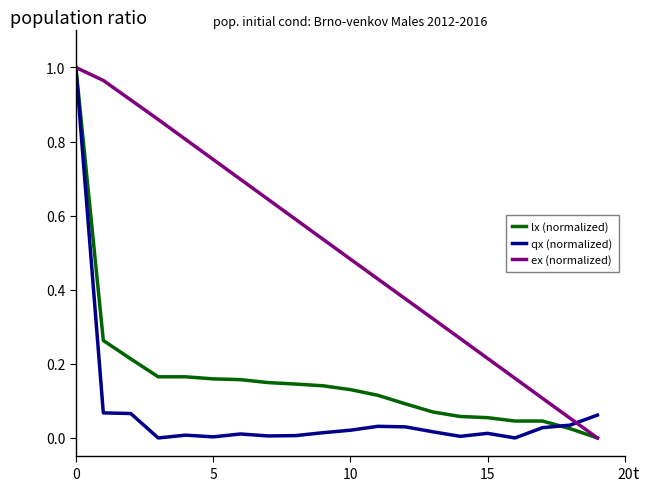

Which series ends up on top after the final intersection of qx (normalized) and lx (normalized)?

qx (normalized)